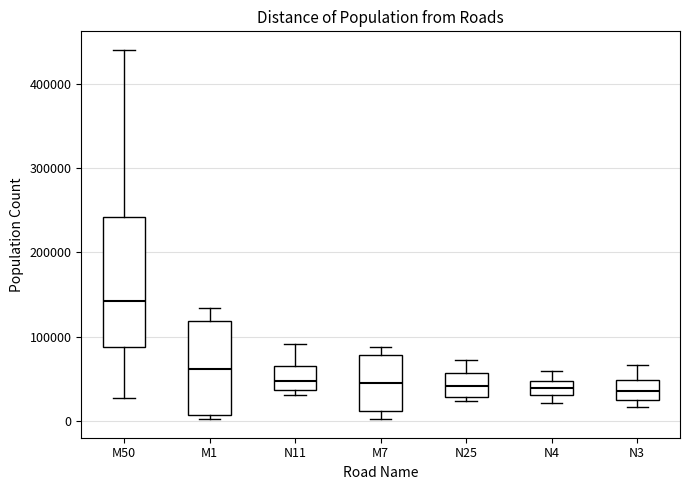

Reading left to right, read every box against the y-axis: the position of its median line, the range the box covers, and the ends of its whiskers. The values are not printed on the chart, so give them approximately, as read against the axis.

M50: median 140000, box 90000 to 240000, whiskers 30000 to 440000
M1: median 60000, box 10000 to 120000, whiskers 0 to 130000
N11: median 50000, box 40000 to 70000, whiskers 30000 to 90000
M7: median 40000, box 10000 to 80000, whiskers 0 to 90000
N25: median 40000, box 30000 to 60000, whiskers 20000 to 70000
N4: median 40000, box 30000 to 50000, whiskers 20000 to 60000
N3: median 40000, box 20000 to 50000, whiskers 20000 (just below the box's lower edge) to 70000